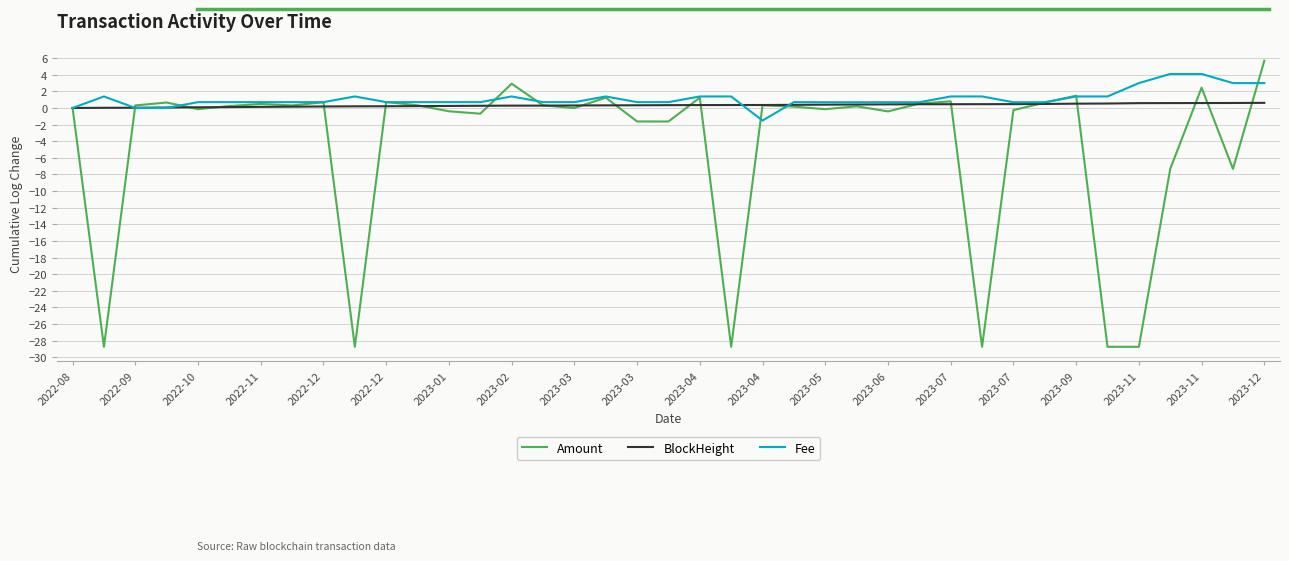

What is the minimum value for Fee?

-1.5